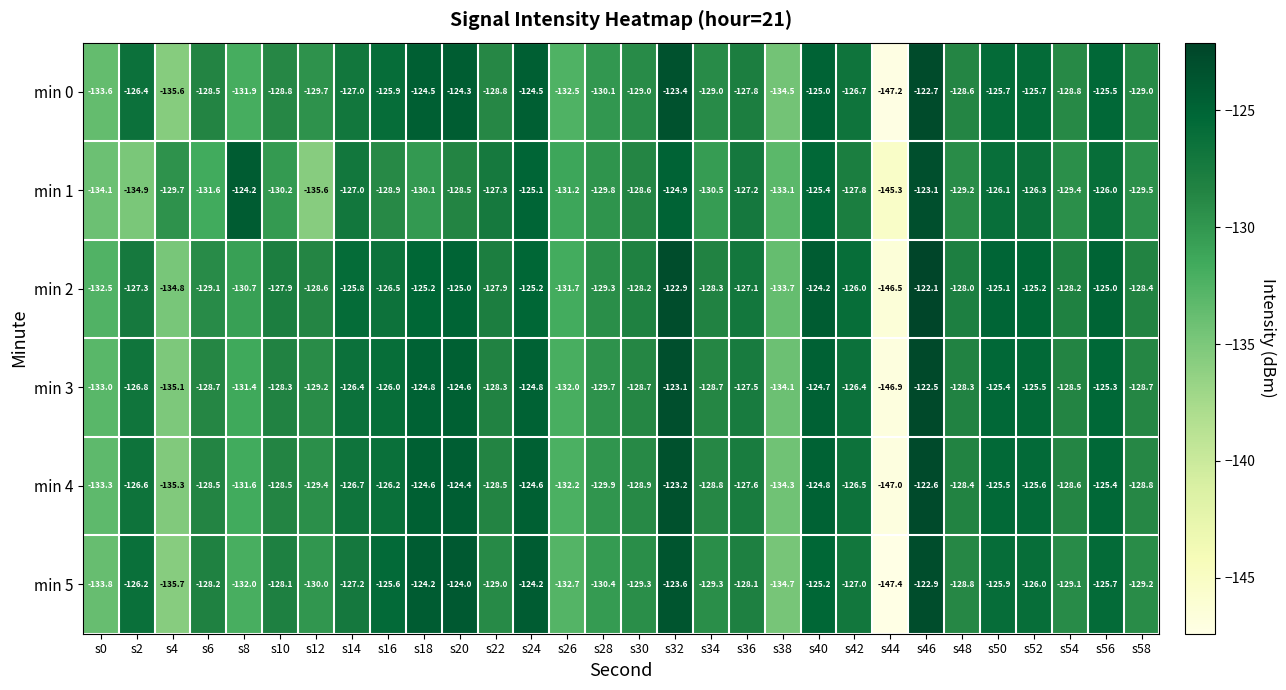

What is the average value of the min 0 series?

-128.7